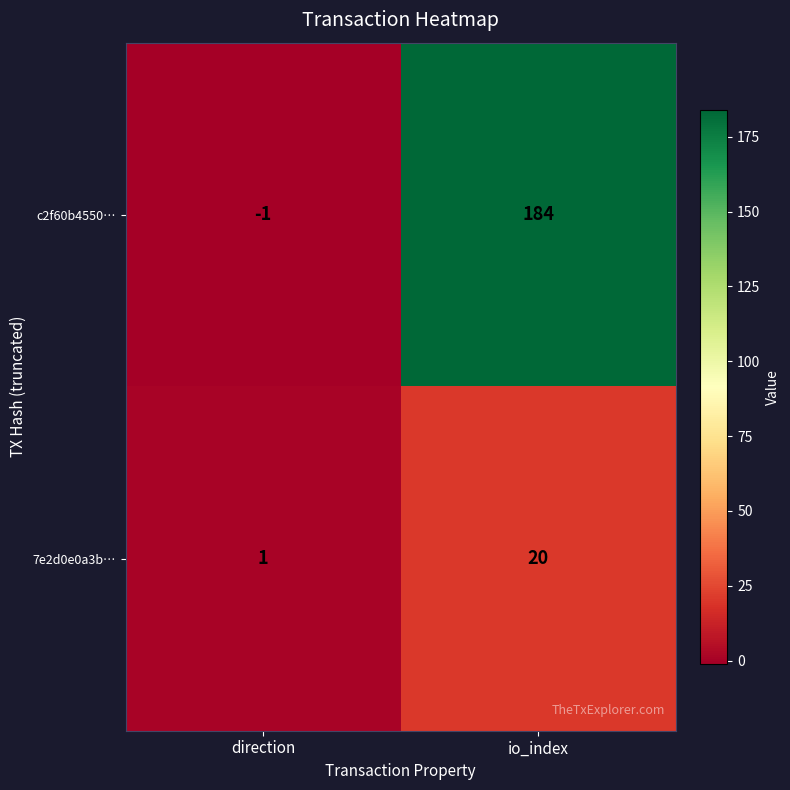

Which category has the lowest value in the c2f60b4550… series?

direction